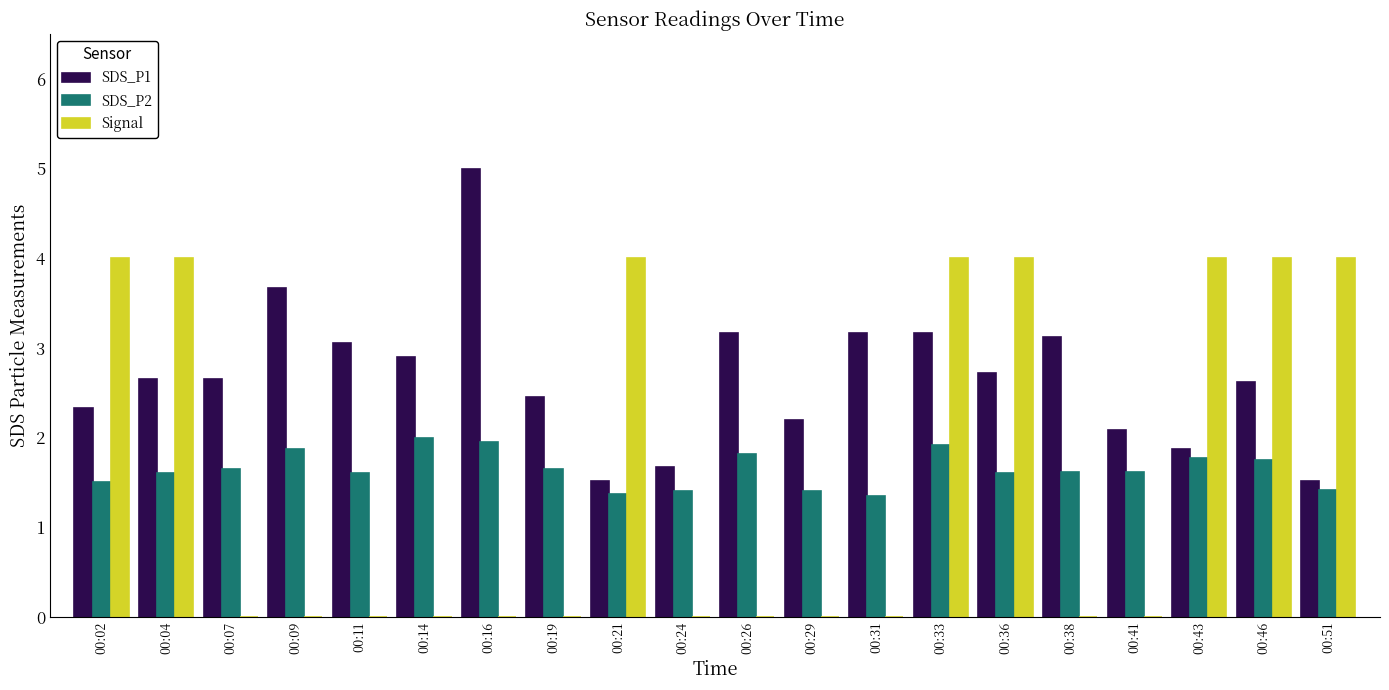

The value of SDS_P2 at 00:19 is 2.8. True or false?

False